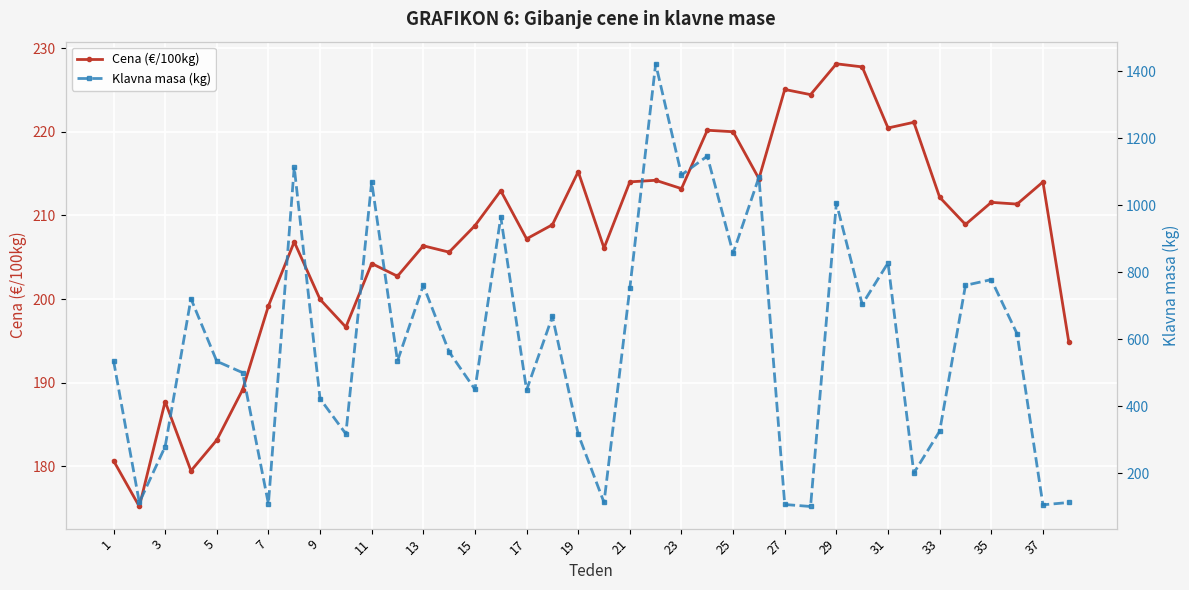

What is the lowest value of the Cena (€/100kg) series?

175.2